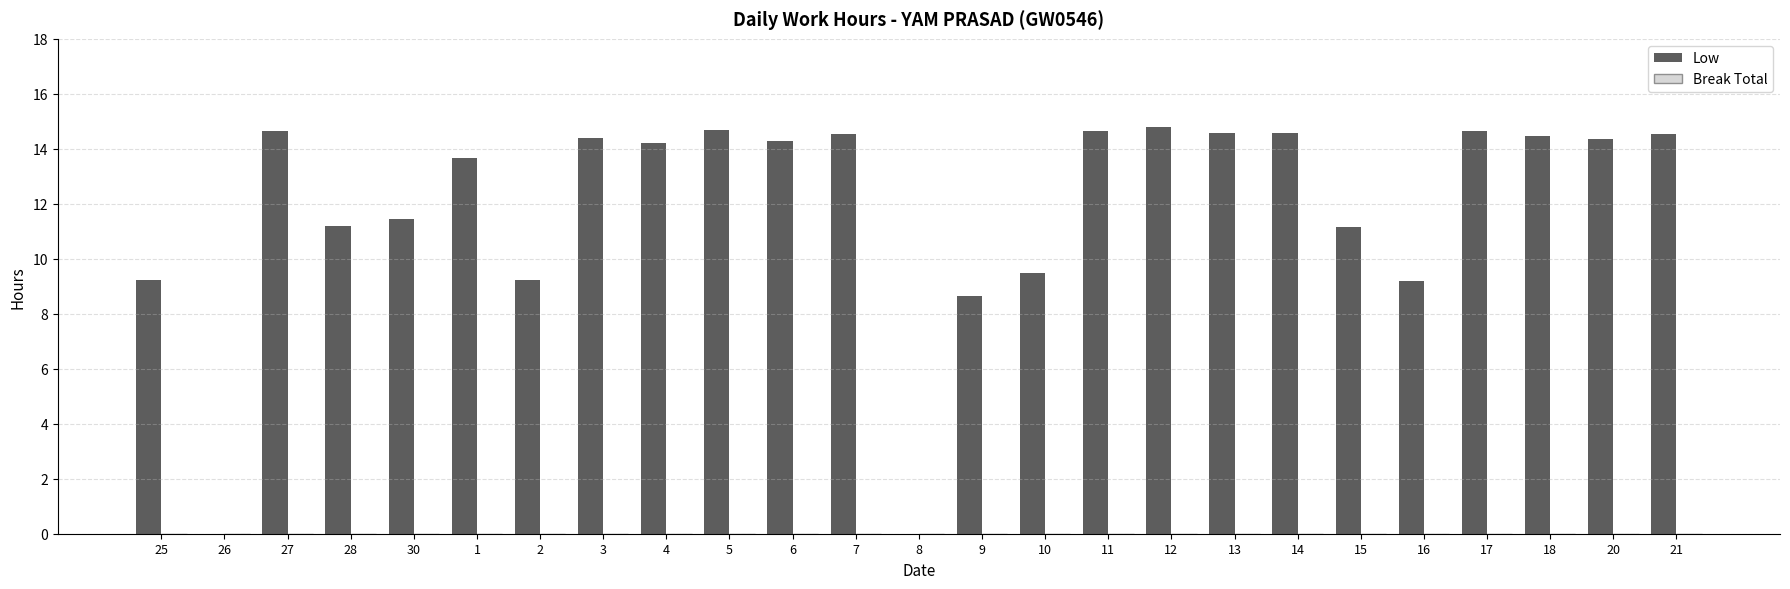

Where does the data first go above 14?

27